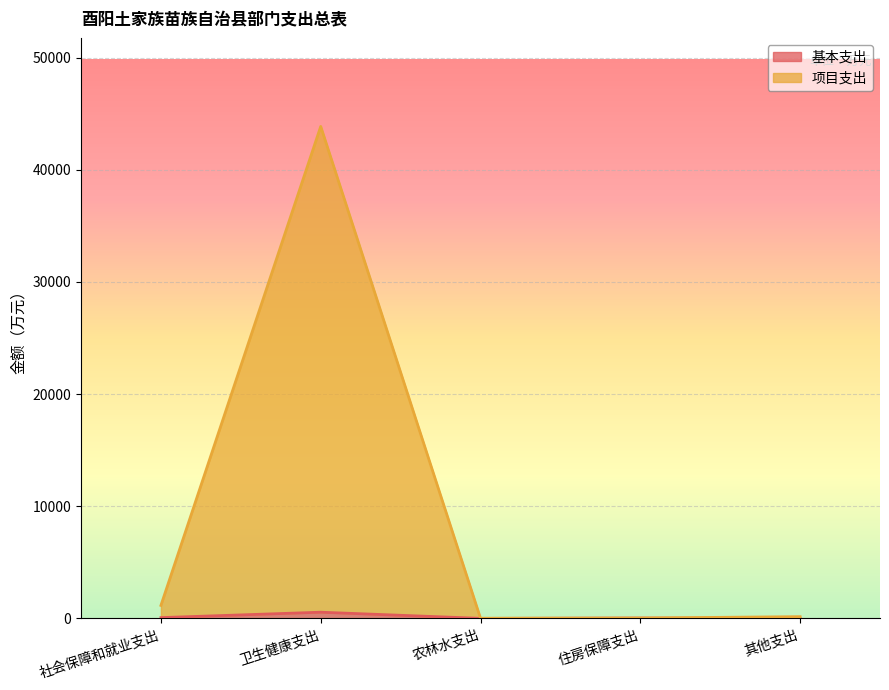

Which series changed the most between 农林水支出 and 住房保障支出?

基本支出